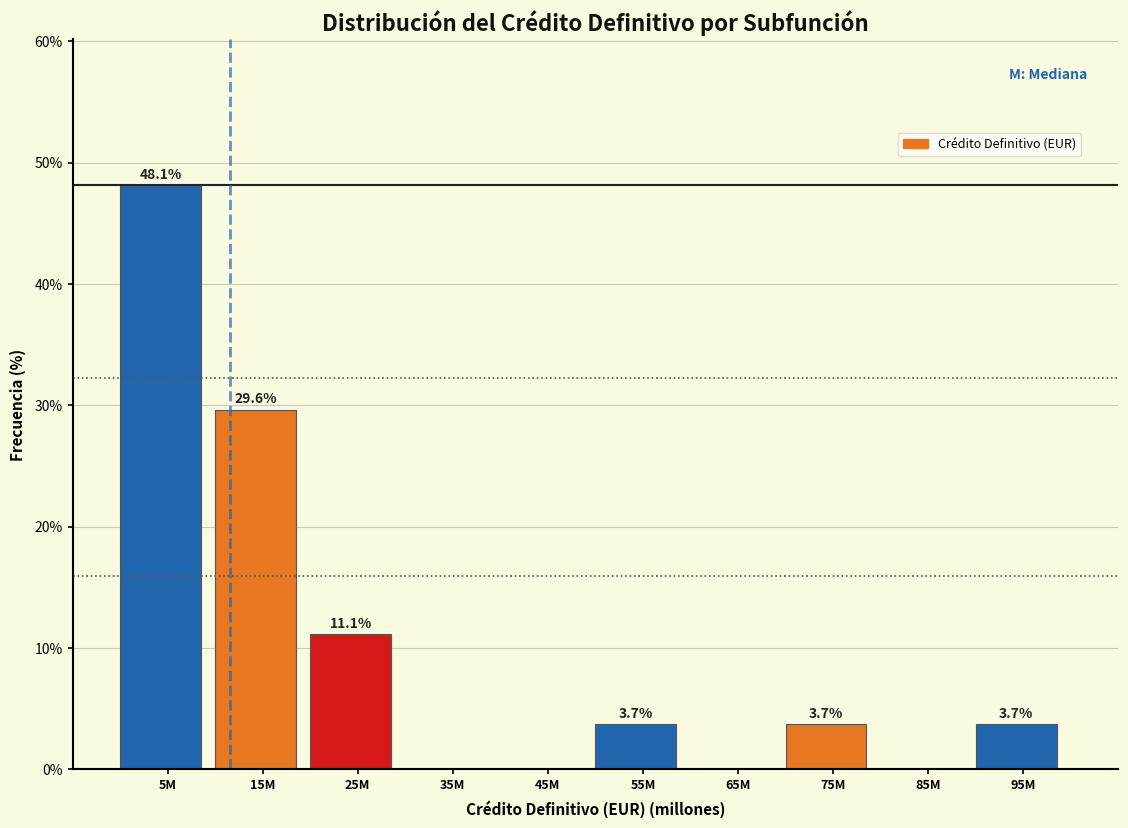

Reading left to right, what are all the values shown in this chart?

5M=48.1	15M=29.6	25M=11.1	35M=0.0	45M=0.0	55M=3.7	65M=0.0	75M=3.7	85M=0.0	95M=3.7